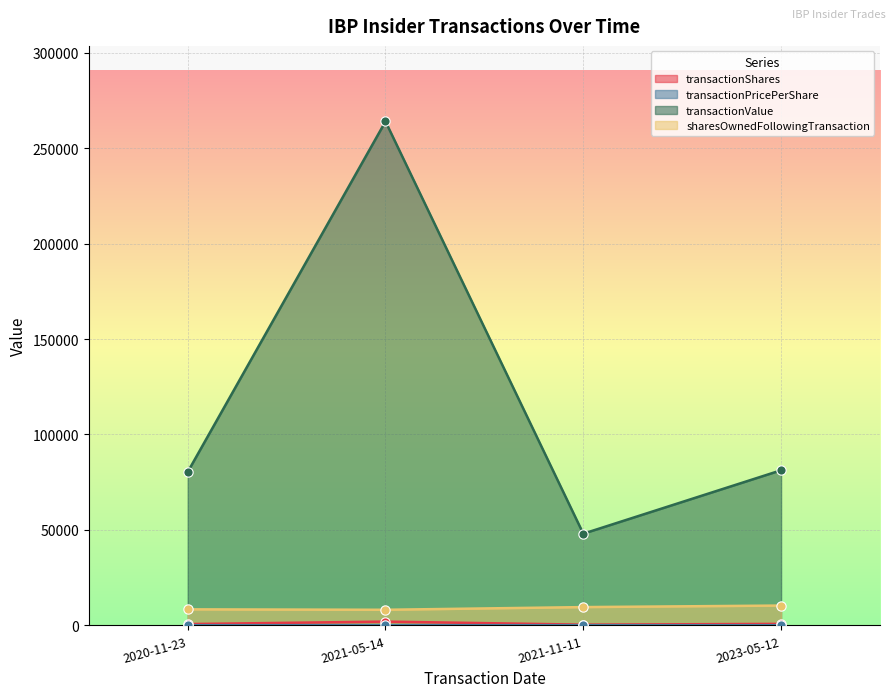

Which series has the widest spread of Y values?

transactionValue